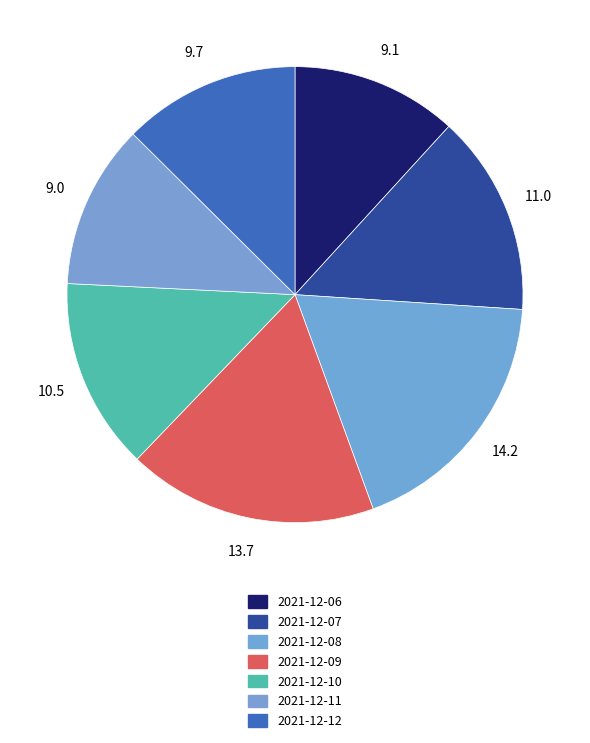

Does 2021-12-06 account for over 50% of the chart?

No